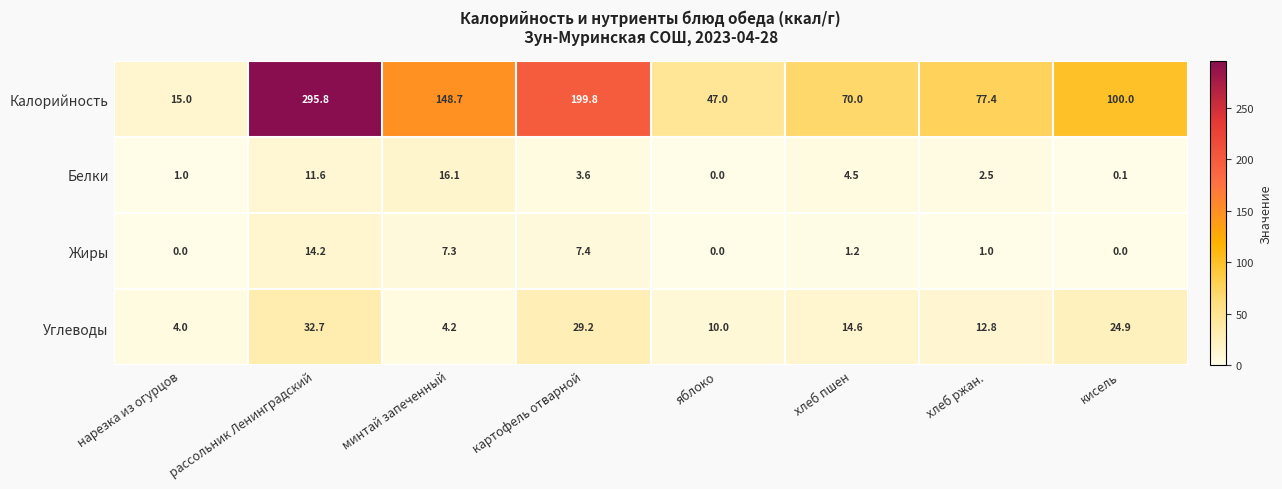

At which category does the chart reach its peak across all series?

рассольник Ленинградский